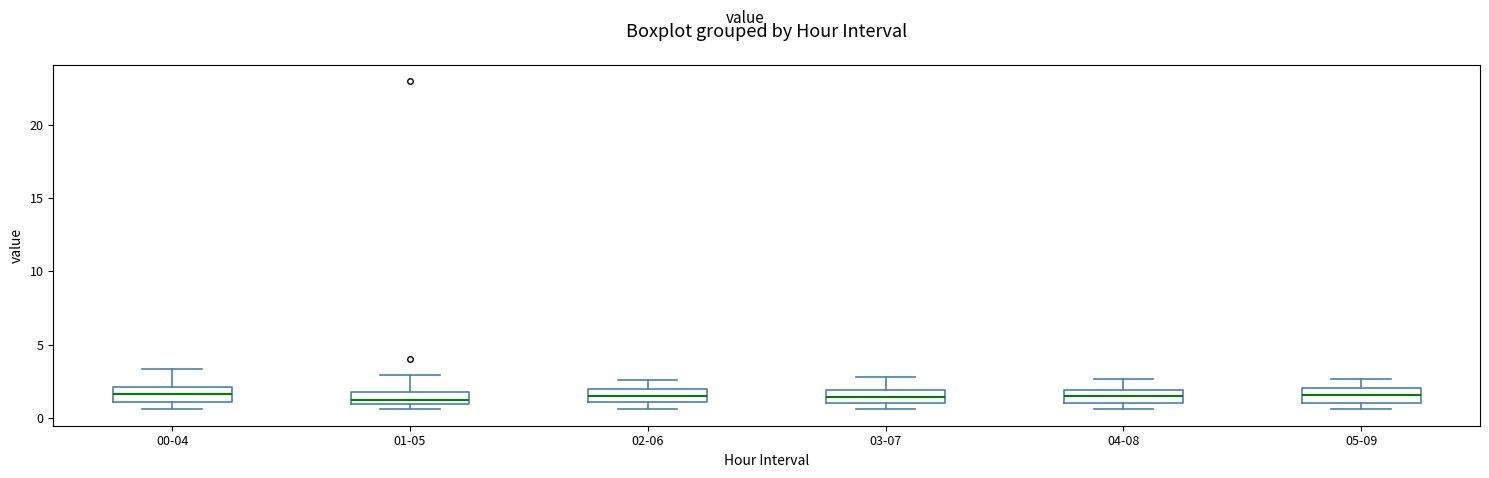

Reading left to right, read every box against the y-axis: the position of its median line, the range the box covers, and the ends of its whiskers. The values are not printed on the chart, so give them approximately, as read against the axis.

00-04: median 1.5, box 1.0 to 2.0, whiskers 0.5 to 3.5
01-05: median 1.0 (just above the box's lower edge), box 1.0 to 2.0, whiskers 0.5 to 3.0
02-06: median 1.5, box 1.0 to 2.0, whiskers 0.5 to 2.5
03-07: median 1.5, box 1.0 to 2.0, whiskers 0.5 to 3.0
04-08: median 1.5, box 1.0 to 2.0, whiskers 0.5 to 2.5
05-09: median 1.5, box 1.0 to 2.0, whiskers 0.5 to 2.5